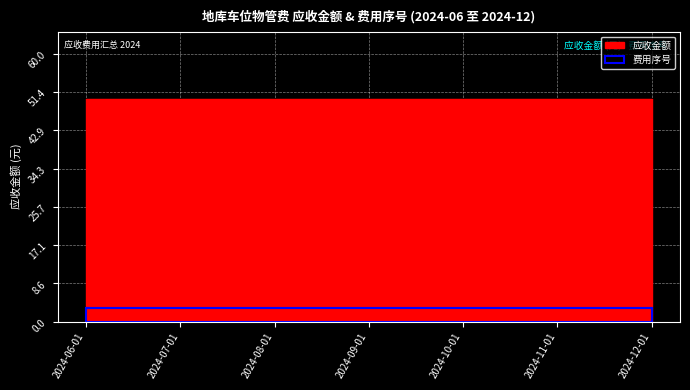

Does the chart display data point markers on the line(s)?

No